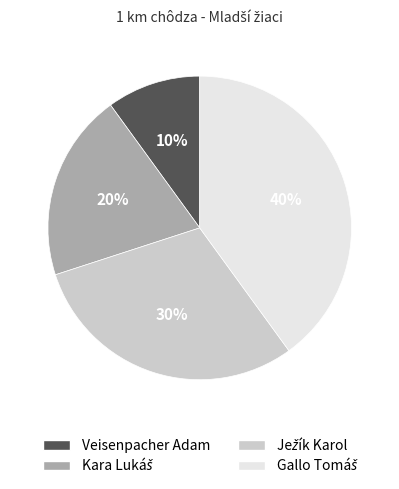

Which category has the smallest portion of the pie?

Veisenpacher Adam